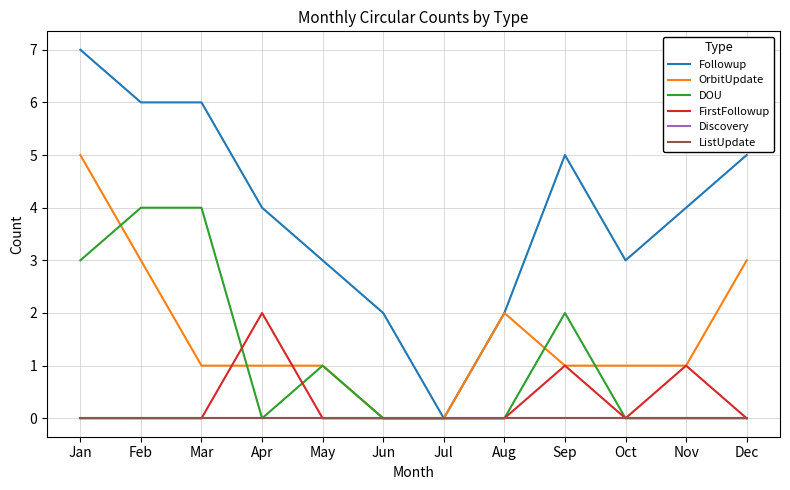

Reading right to left, list all the values displayed in this chart.

Followup: Dec=5	Nov=4	Oct=3	Sep=5	Aug=2	Jul=0	Jun=2	May=3	Apr=4	Mar=6	Feb=6	Jan=7
OrbitUpdate: Dec=3	Nov=1	Oct=1	Sep=1	Aug=2	Jul=0	Jun=0	May=1	Apr=1	Mar=1	Feb=3	Jan=5
DOU: Dec=0	Nov=0	Oct=0	Sep=2	Aug=0	Jul=0	Jun=0	May=1	Apr=0	Mar=4	Feb=4	Jan=3
FirstFollowup: Dec=0	Nov=1	Oct=0	Sep=1	Aug=0	Jul=0	Jun=0	May=0	Apr=2	Mar=0	Feb=0	Jan=0
Discovery: Dec=0	Nov=0	Oct=0	Sep=0	Aug=0	Jul=0	Jun=0	May=0	Apr=0	Mar=0	Feb=0	Jan=0
ListUpdate: Dec=0	Nov=0	Oct=0	Sep=0	Aug=0	Jul=0	Jun=0	May=0	Apr=0	Mar=0	Feb=0	Jan=0